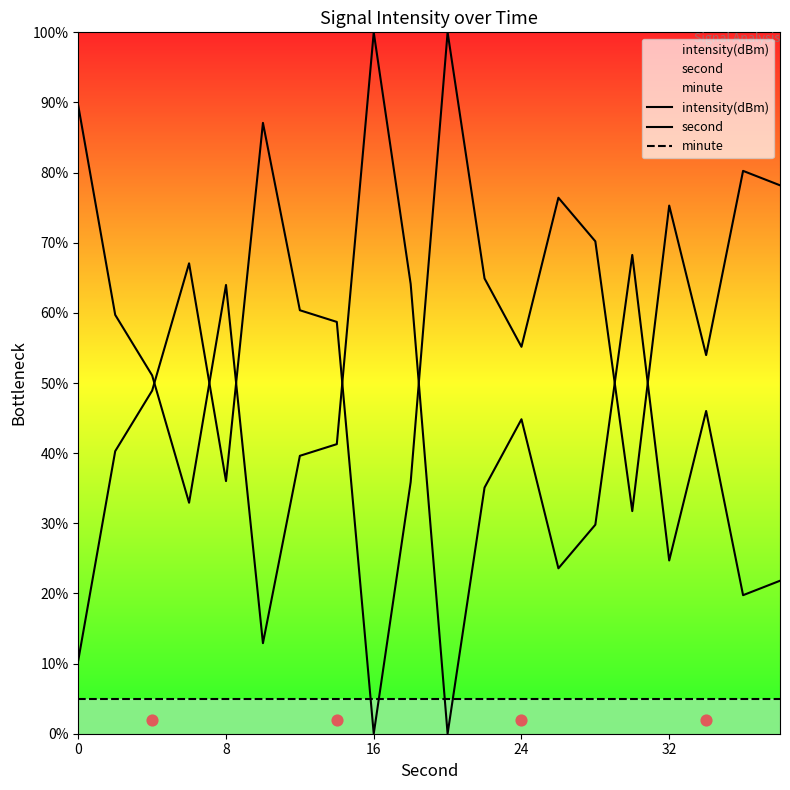

What is the total value across all series at 8?

105.0